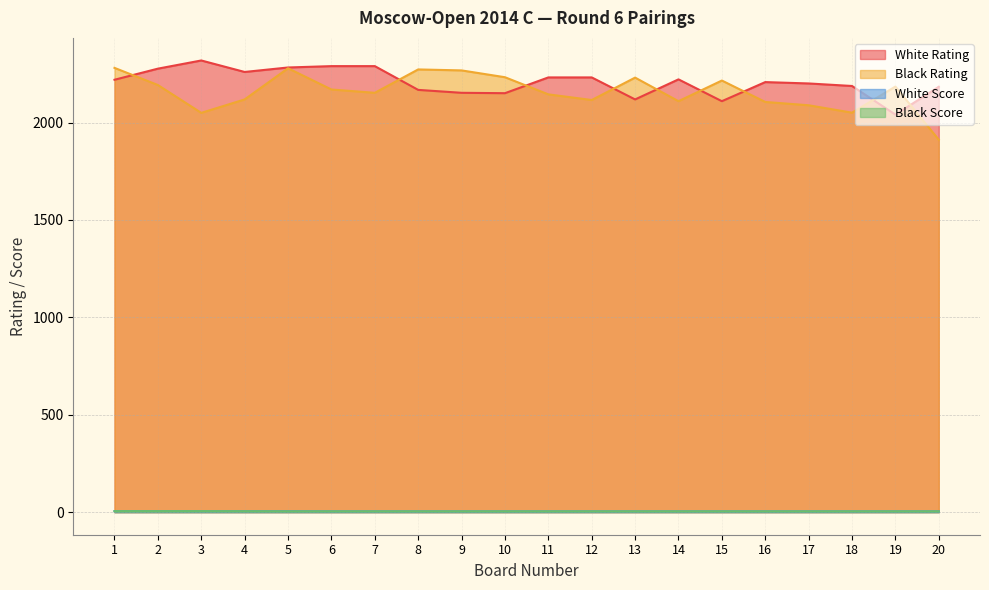

What is the value of the Black Rating point at the 19th from the left?

2185.0